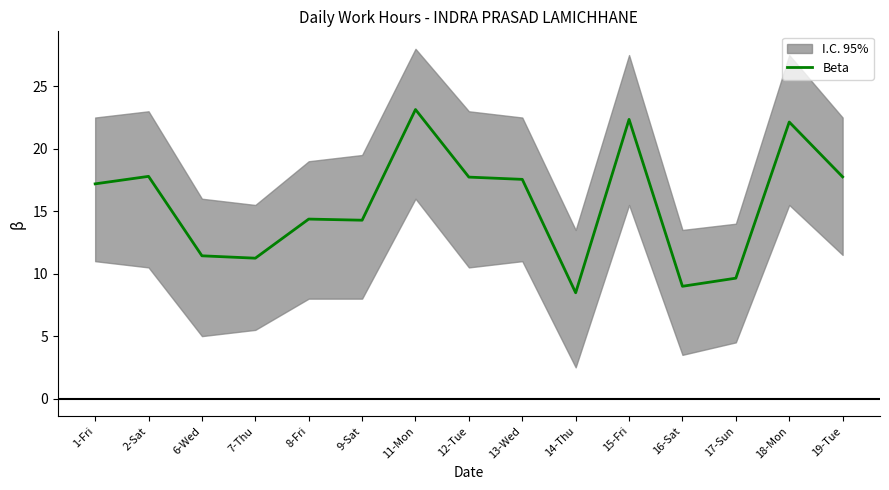

What position from the left is 12-Tue?

8